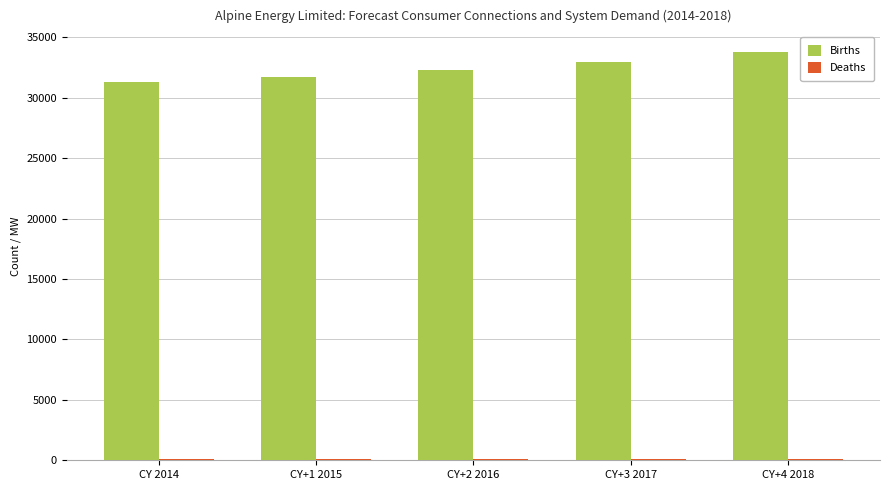

What is the difference between the maximum and minimum values in the Births series?

2482.6